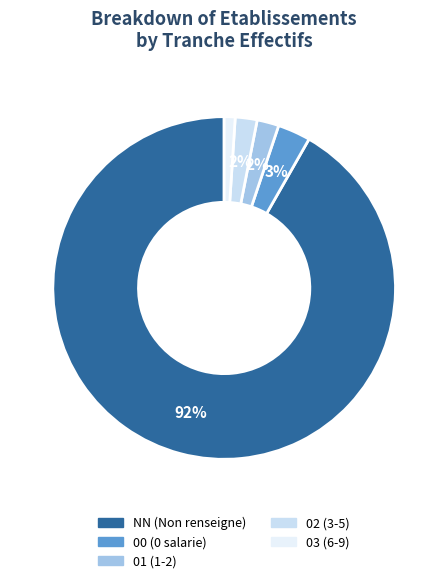

Rank the categories by value from lowest to highest.

03, 01, 02, 00, NN